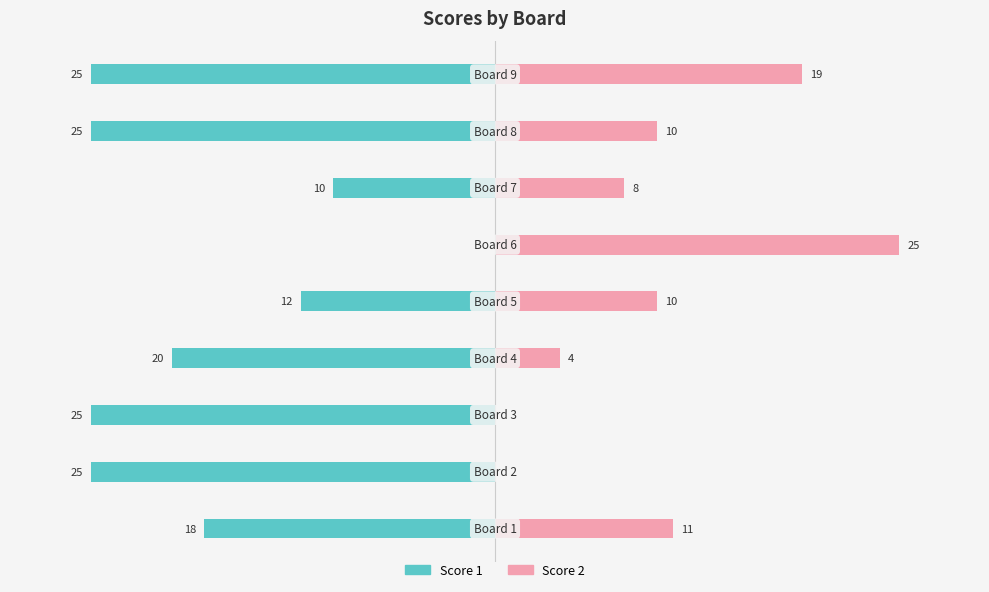

What position from the right is 10?

5